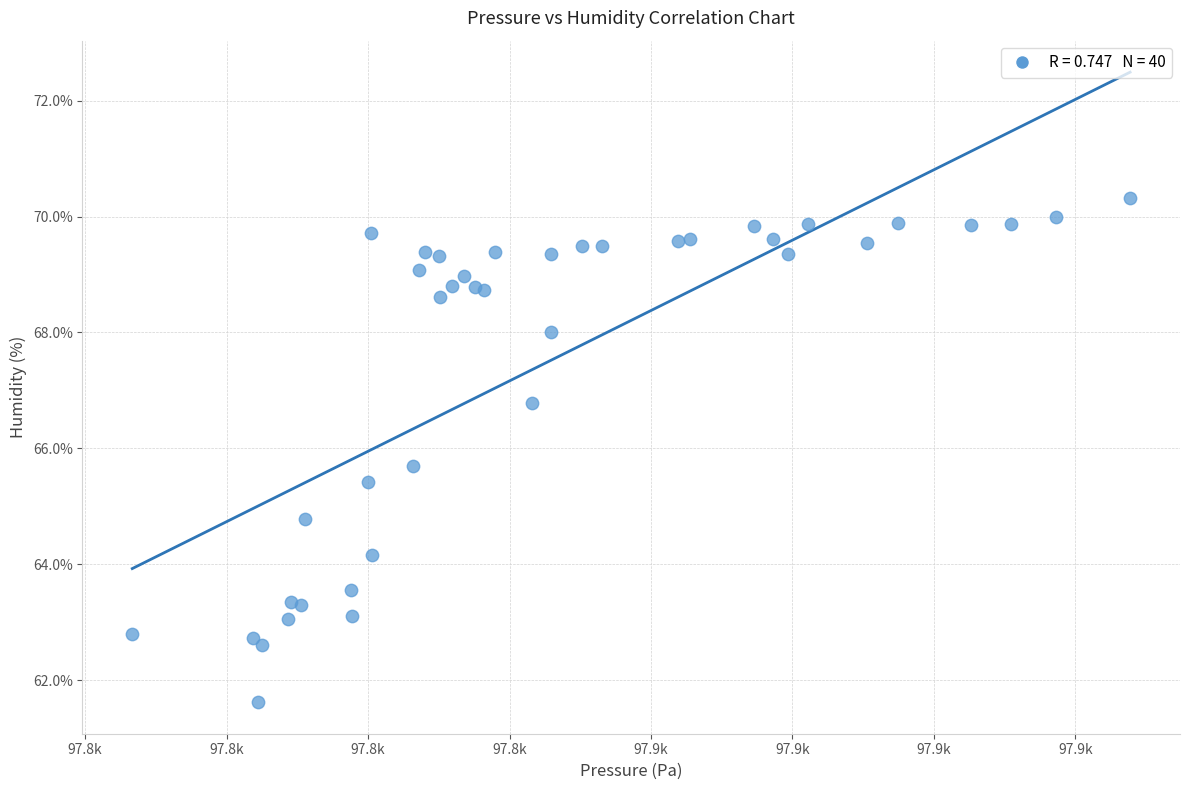

What Y value in the scatter plot is closest to 65?

64.8